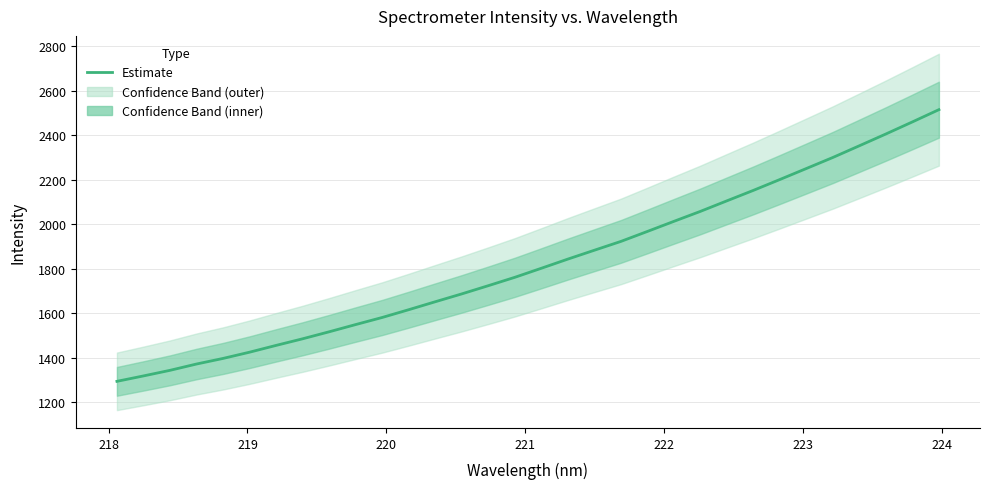

How many lines are shown in the chart?

1